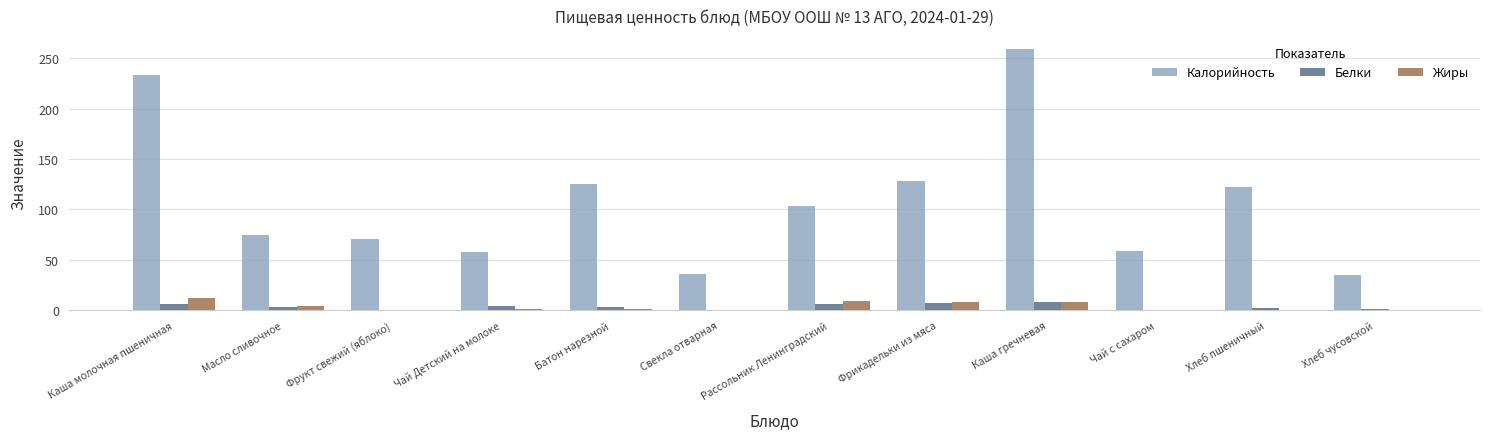

What is the average value of the Жиры series?

3.8